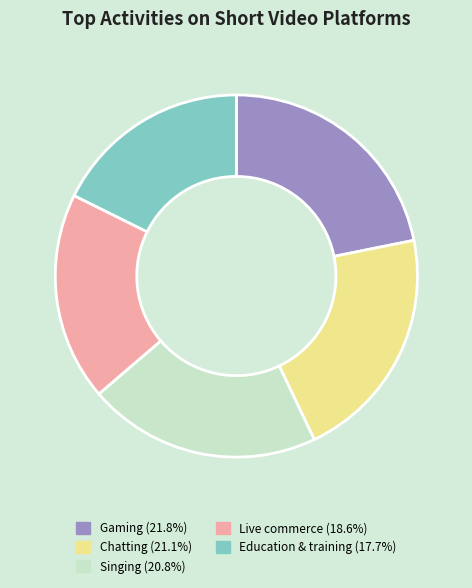

Is the sum of Singing and Education & training greater than half?

No